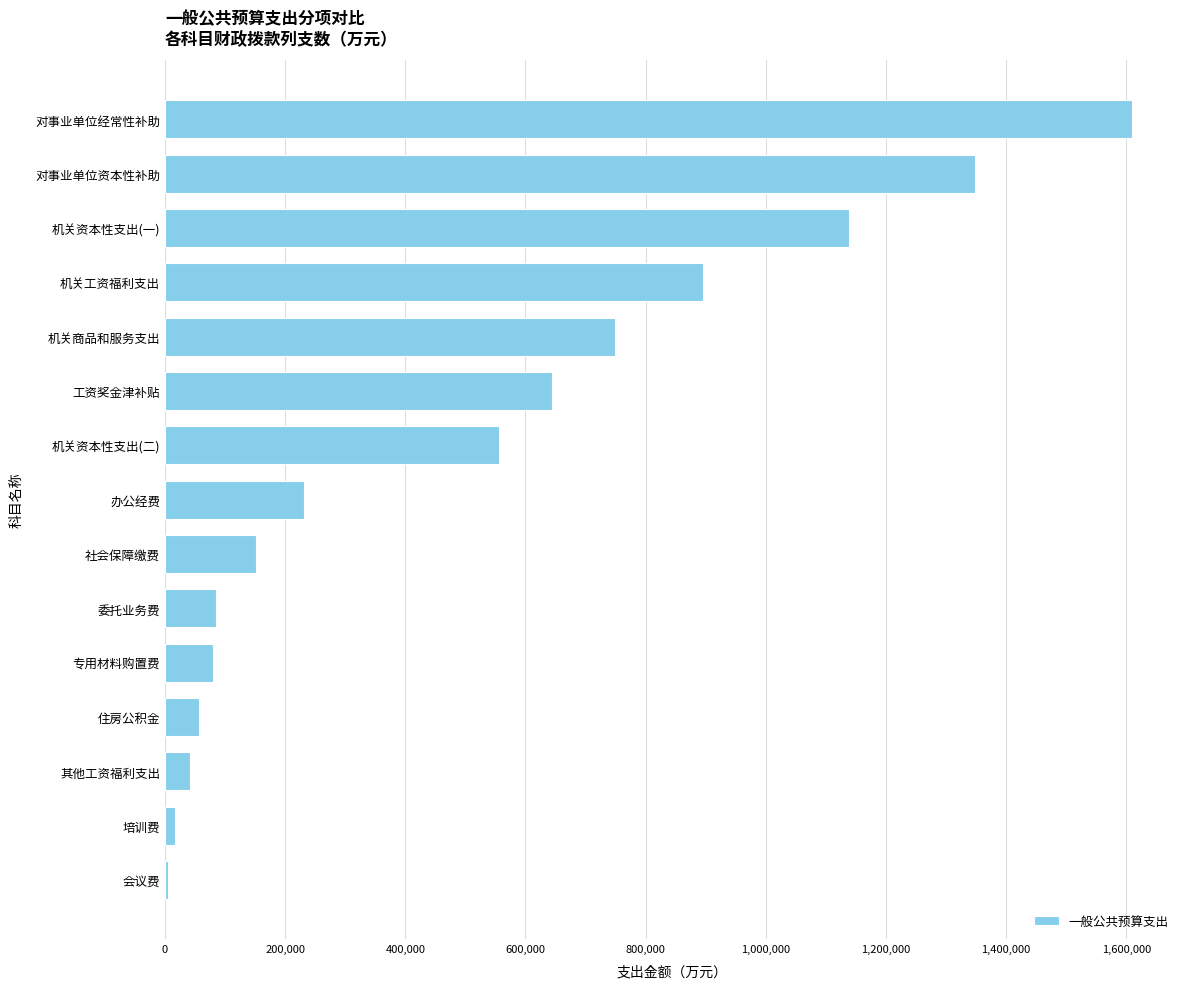

What is the sum of all values?

7609329